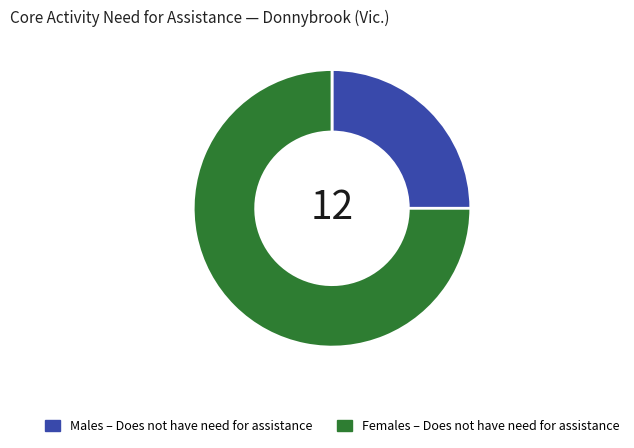

How many slices are in this pie chart?

2